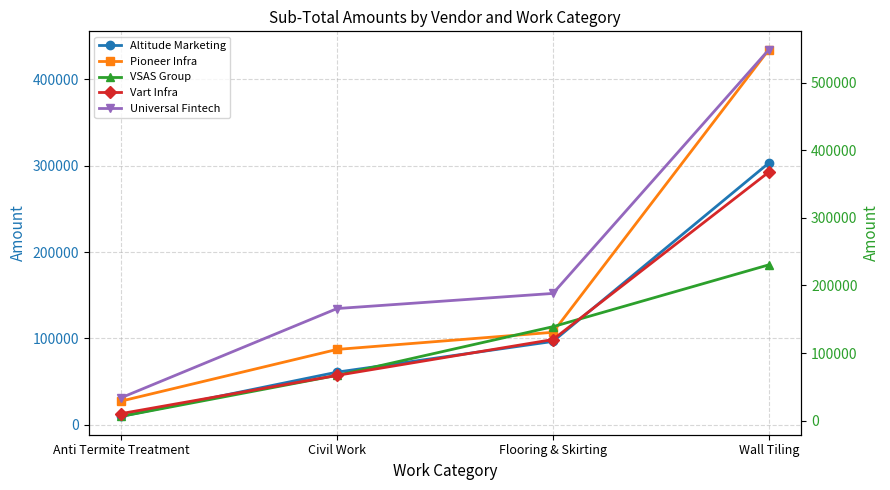

How many VSAS Group values are between 67000 and 230500?

3